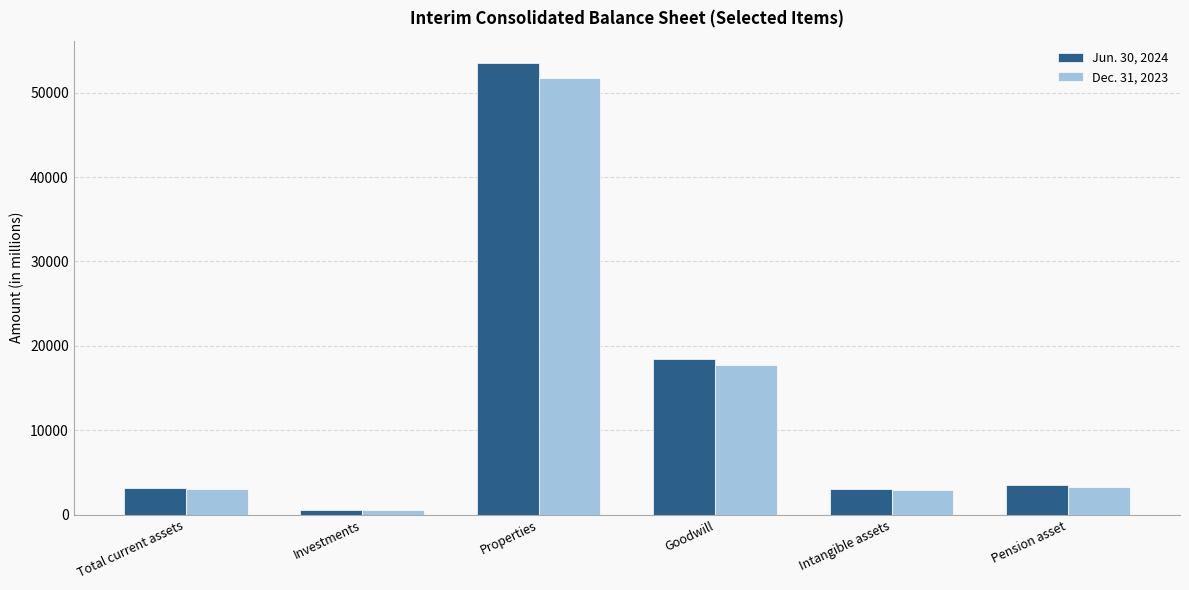

What is the value of the Jun. 30, 2024 bar at the 2nd from the left?

559